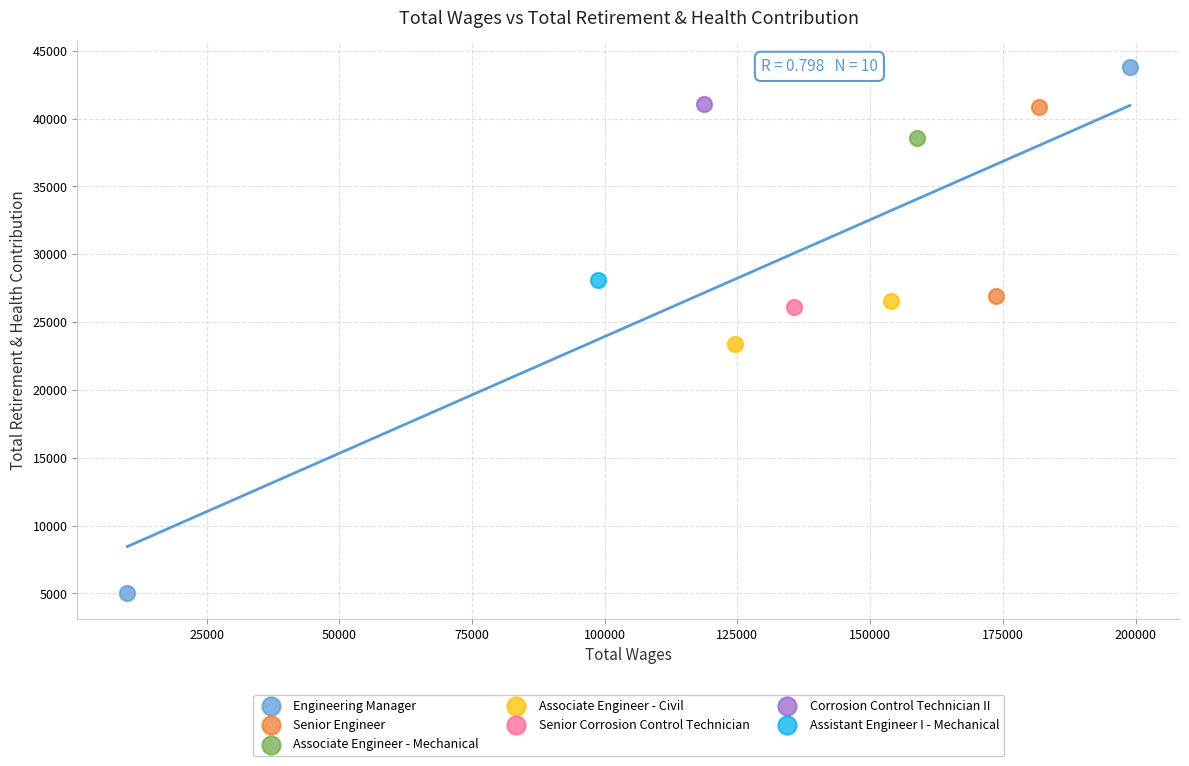

What are all the series names shown in the legend?

Engineering Manager, Senior Engineer, Associate Engineer - Mechanical, Associate Engineer - Civil, Senior Corrosion Control Technician, Corrosion Control Technician II, Assistant Engineer I - Mechanical